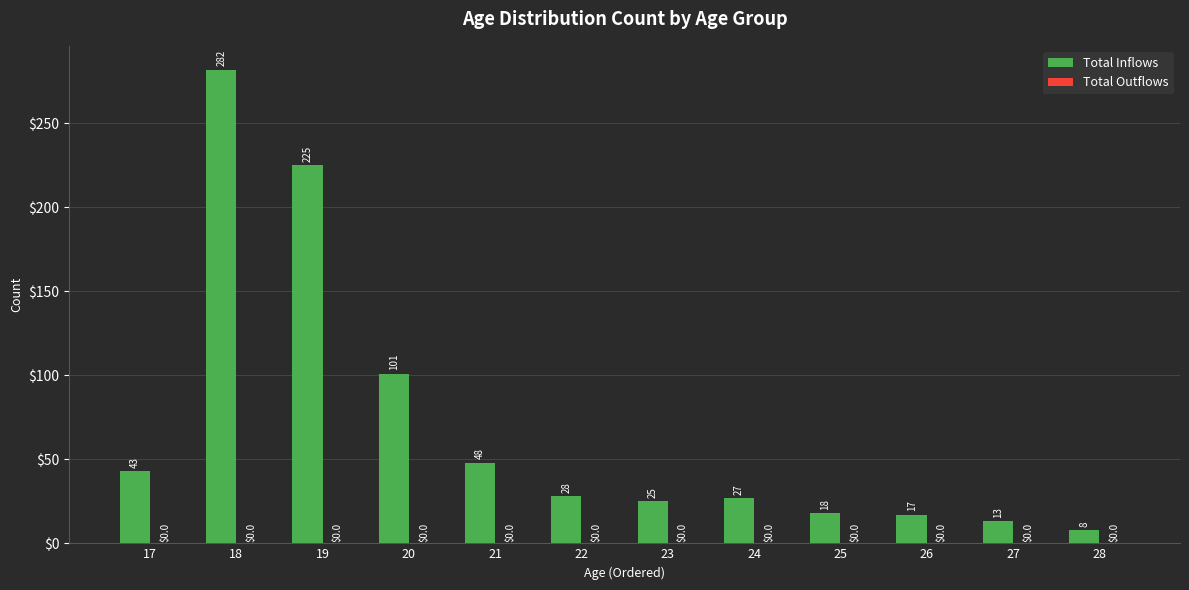

List the labels in order of value, smallest first.

28, 27, 26, 25, 23, 24, 22, 17, 21, 20, 19, 18